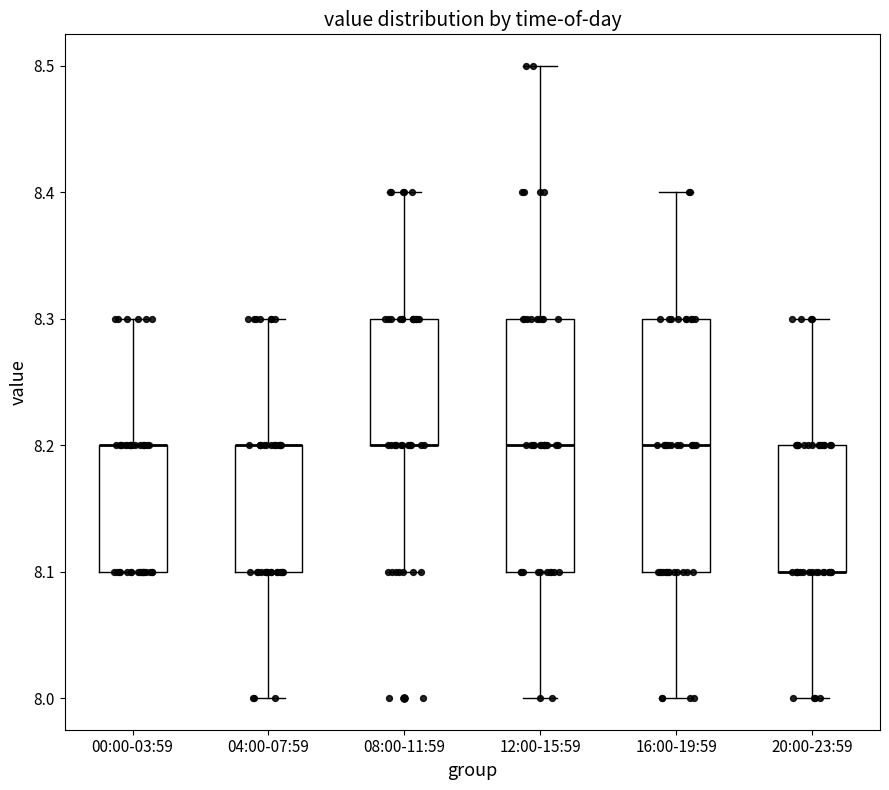

Reading left to right, transcribe this box plot: for each box, give where its median line is, the range the box spans, and where its two whiskers end, as read against the y-axis. The values are not printed on the chart, so give them approximately, as read against the axis.

00:00-03:59: median 8.2 (drawn on the box's upper edge), box 8.1 to 8.2, whiskers 8.1 to 8.3
04:00-07:59: median 8.2 (drawn on the box's upper edge), box 8.1 to 8.2, whiskers 8.0 to 8.3
08:00-11:59: median 8.2 (drawn on the box's lower edge), box 8.2 to 8.3, whiskers 8.1 to 8.4
12:00-15:59: median 8.2, box 8.1 to 8.3, whiskers 8.0 to 8.5
16:00-19:59: median 8.2, box 8.1 to 8.3, whiskers 8.0 to 8.4
20:00-23:59: median 8.1 (drawn on the box's lower edge), box 8.1 to 8.2, whiskers 8.0 to 8.3